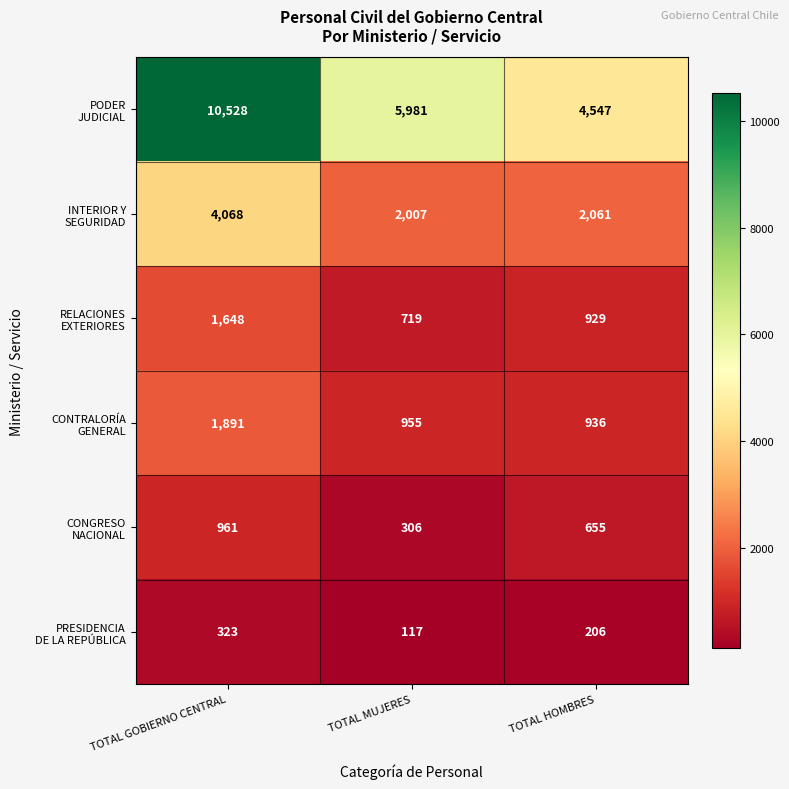

What is the spread (max minus min) of values at TOTAL HOMBRES?

4341